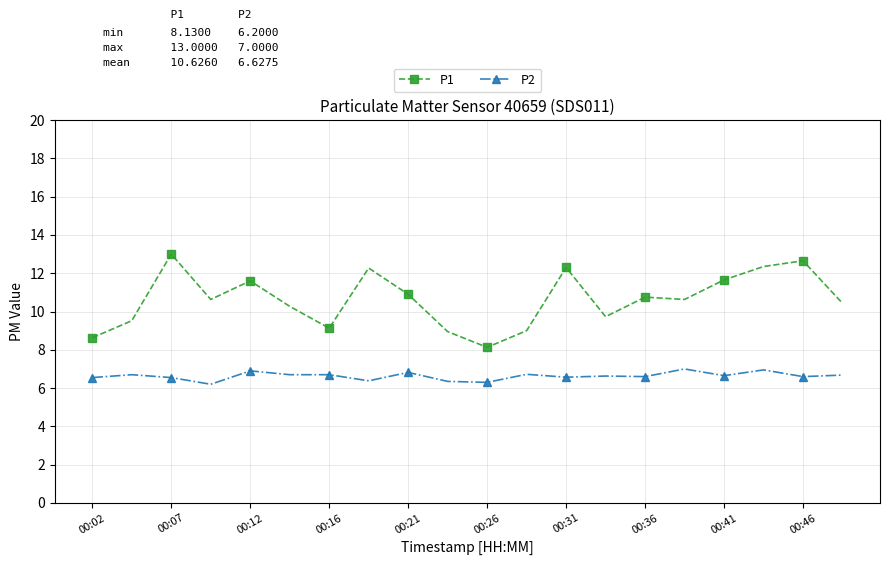

Which series has the largest total across all categories?

P1